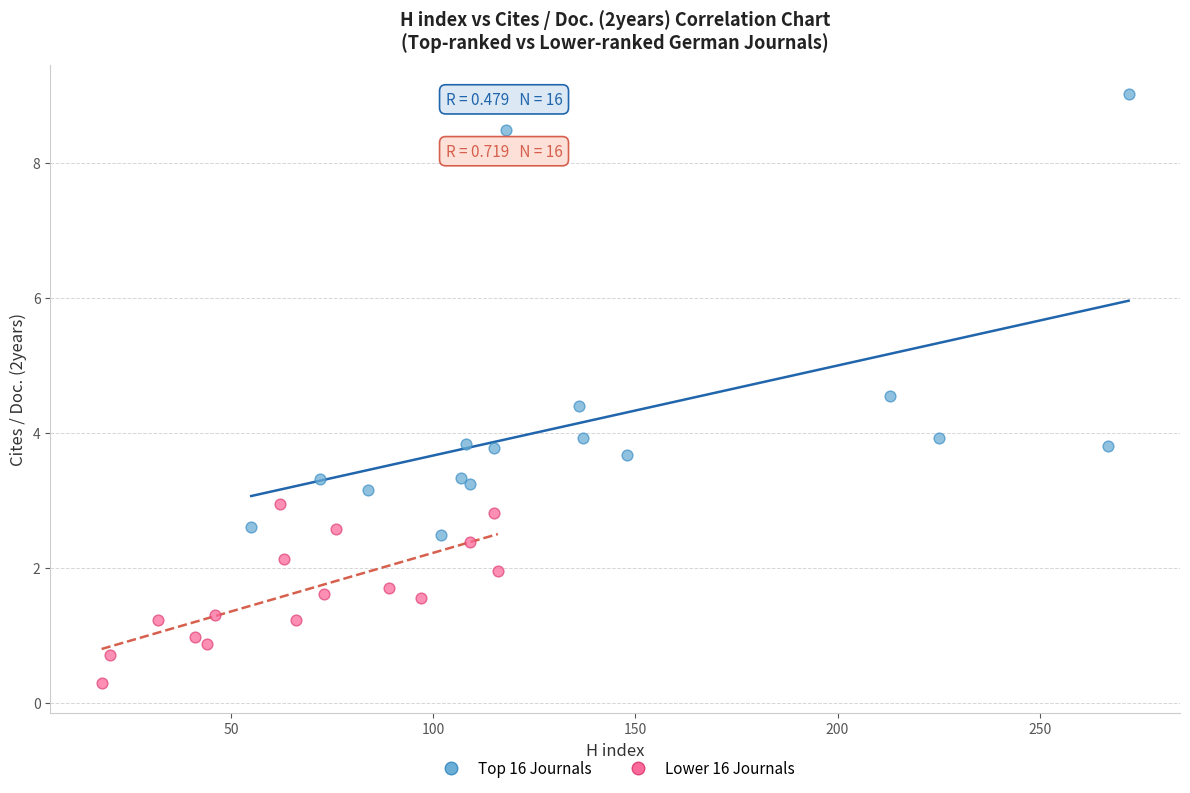

Which series reaches the maximum Y coordinate?

Top 16 Journals